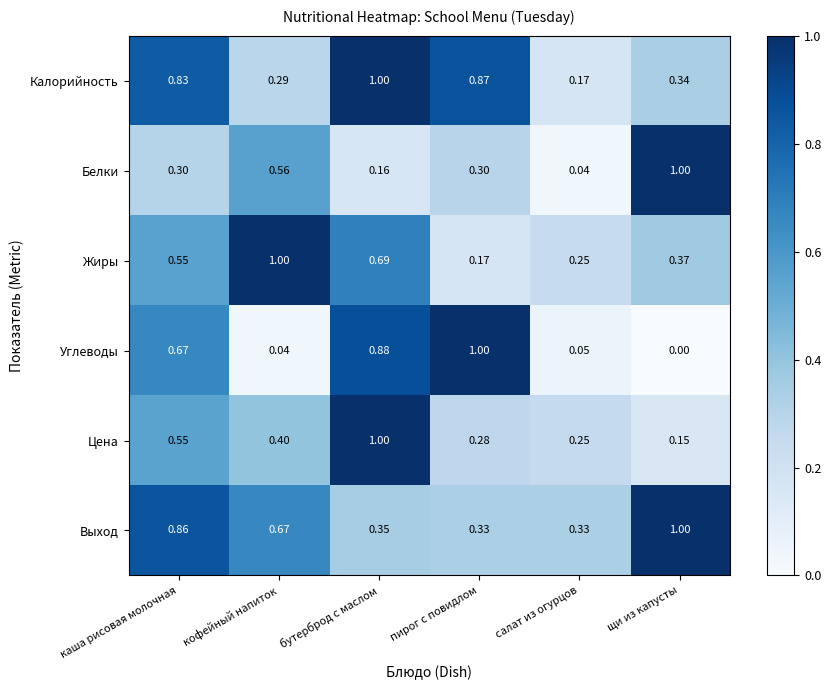

Between каша рисовая молочная and салат из огурцов, which series saw the biggest shift?

Калорийность